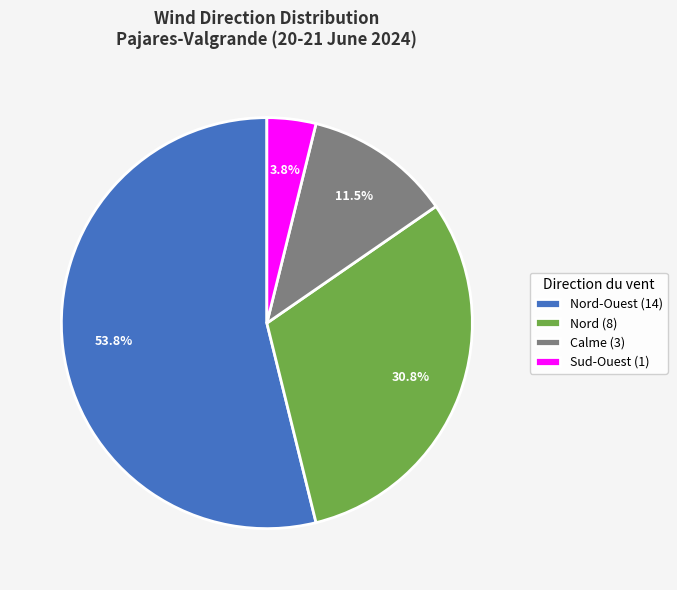

Which category accounts for the majority?

Nord-Ouest (14)